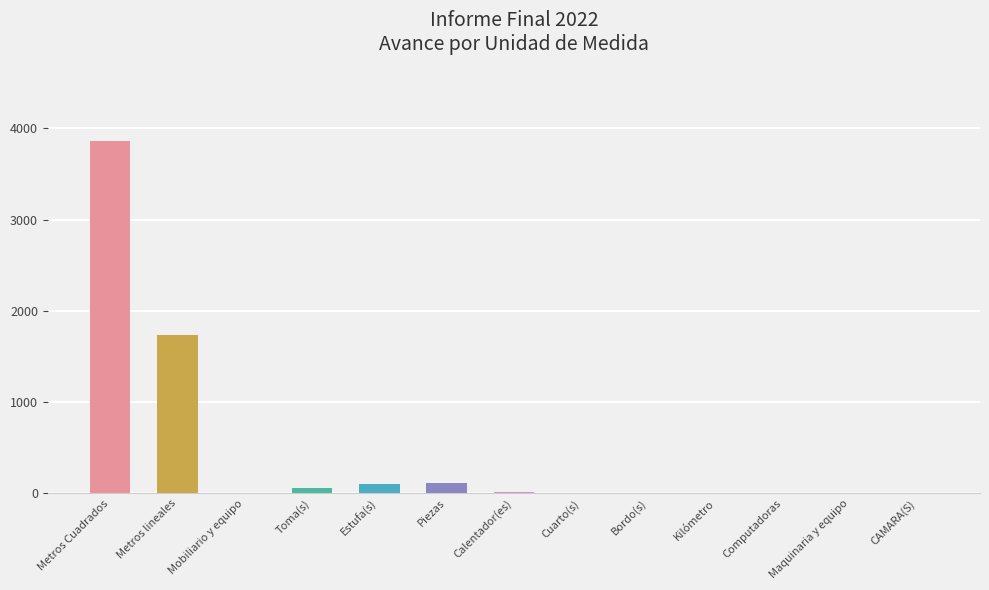

Where is the data nearest to the value 1928?

Metros lineales